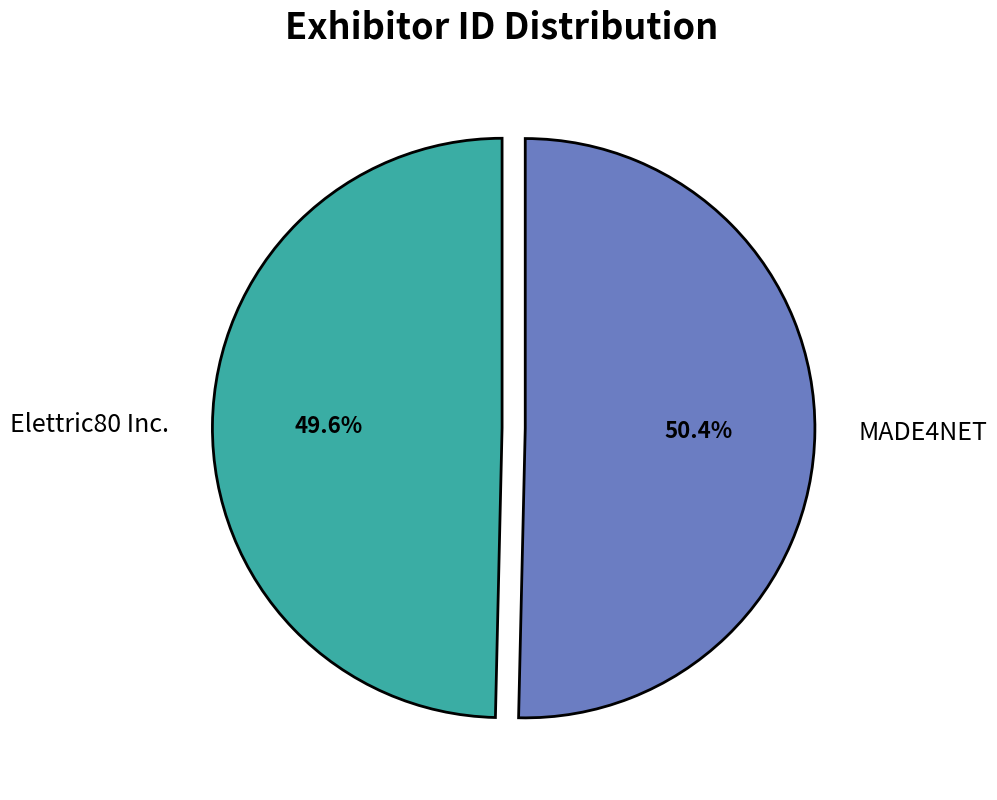

What is the ratio of the value at Elettric80 Inc. to the value at MADE4NET?

1.0